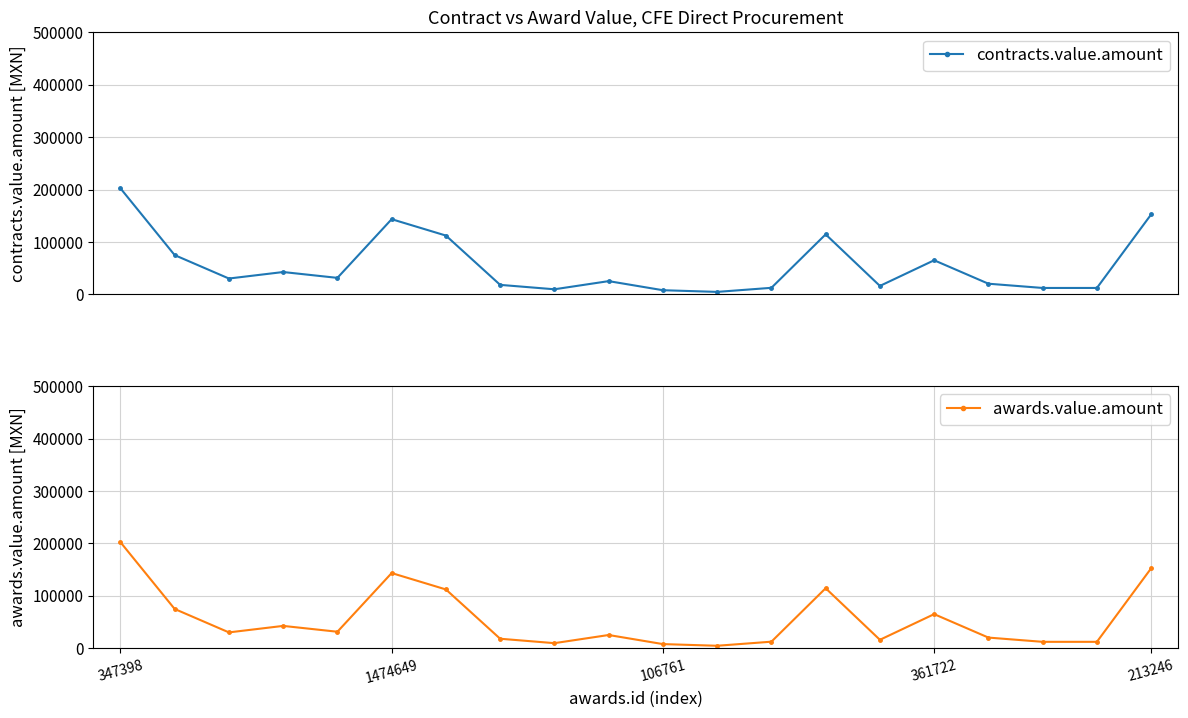

What is the difference between the maximum and minimum values in the contracts.value.amount series?

197669.0